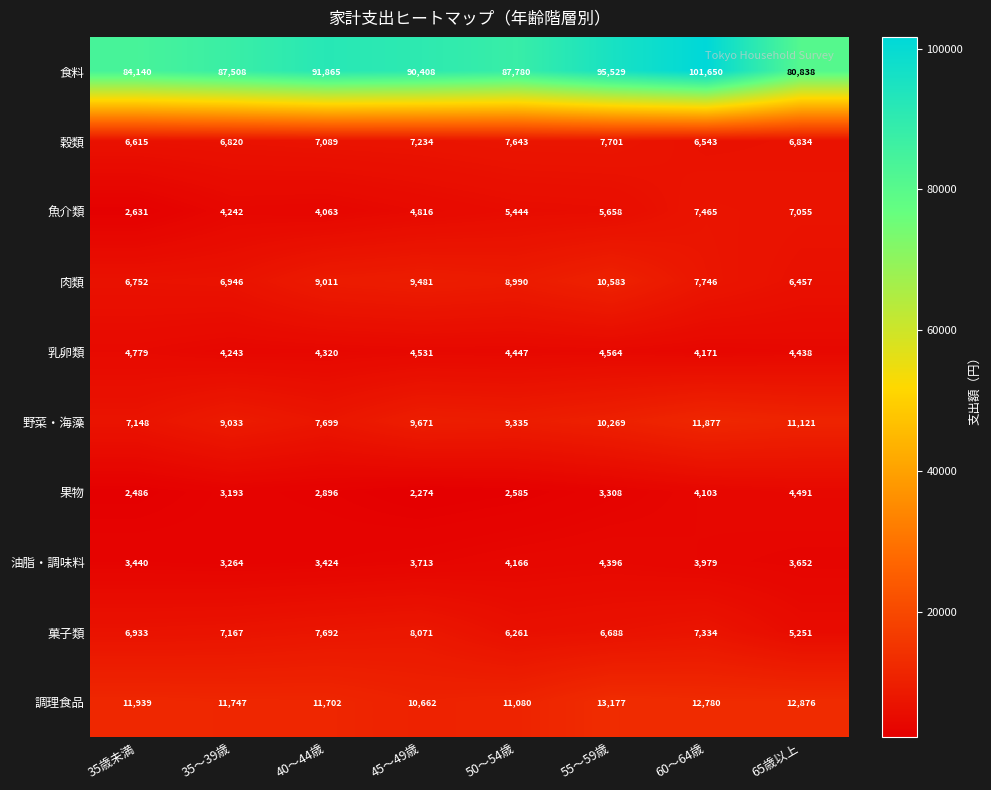

Between 35～39歳 and 45～49歳, which series saw the biggest shift?

食料